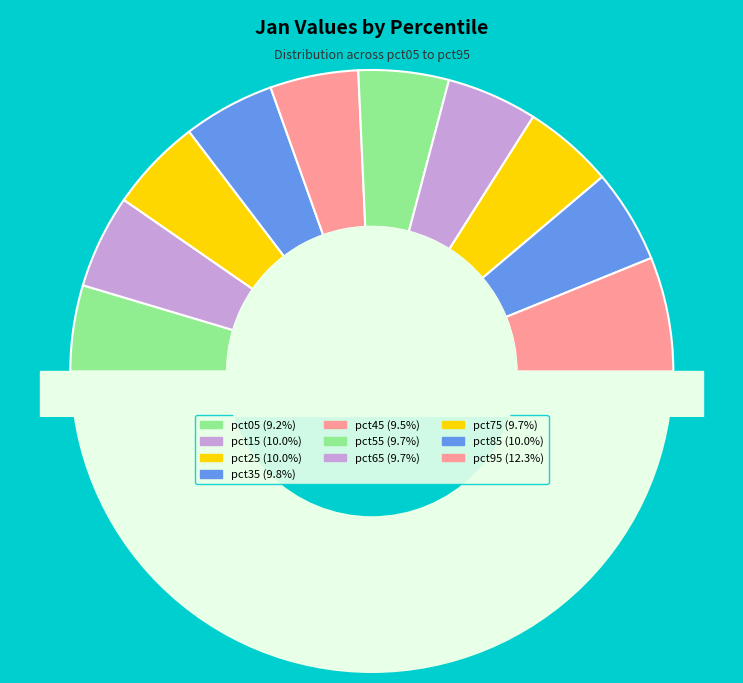

What portion of the pie excludes pct35?

90.2%